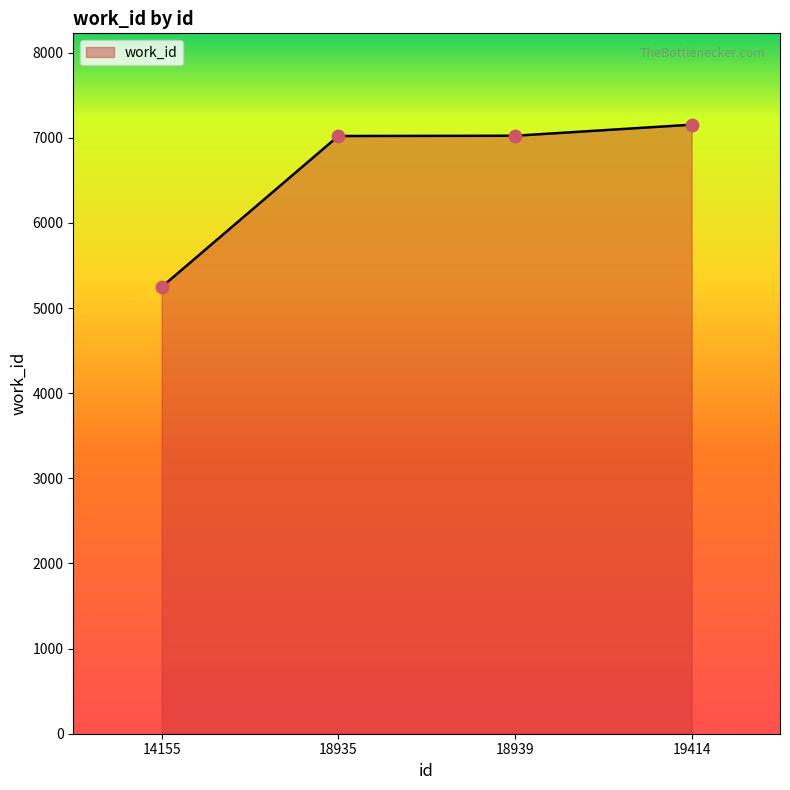

What is the ratio of the value at 19414 to the value at 14155?

1.4